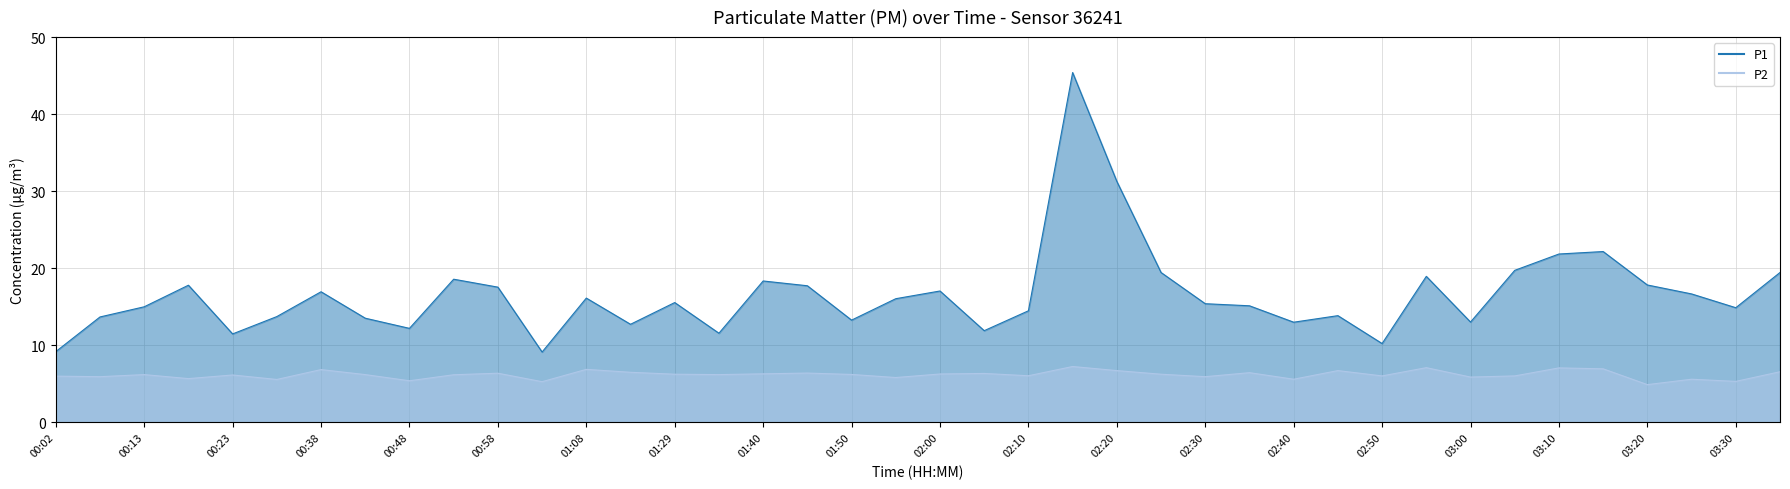

What is the value of the P2 point at the 10th from the left?

6.2